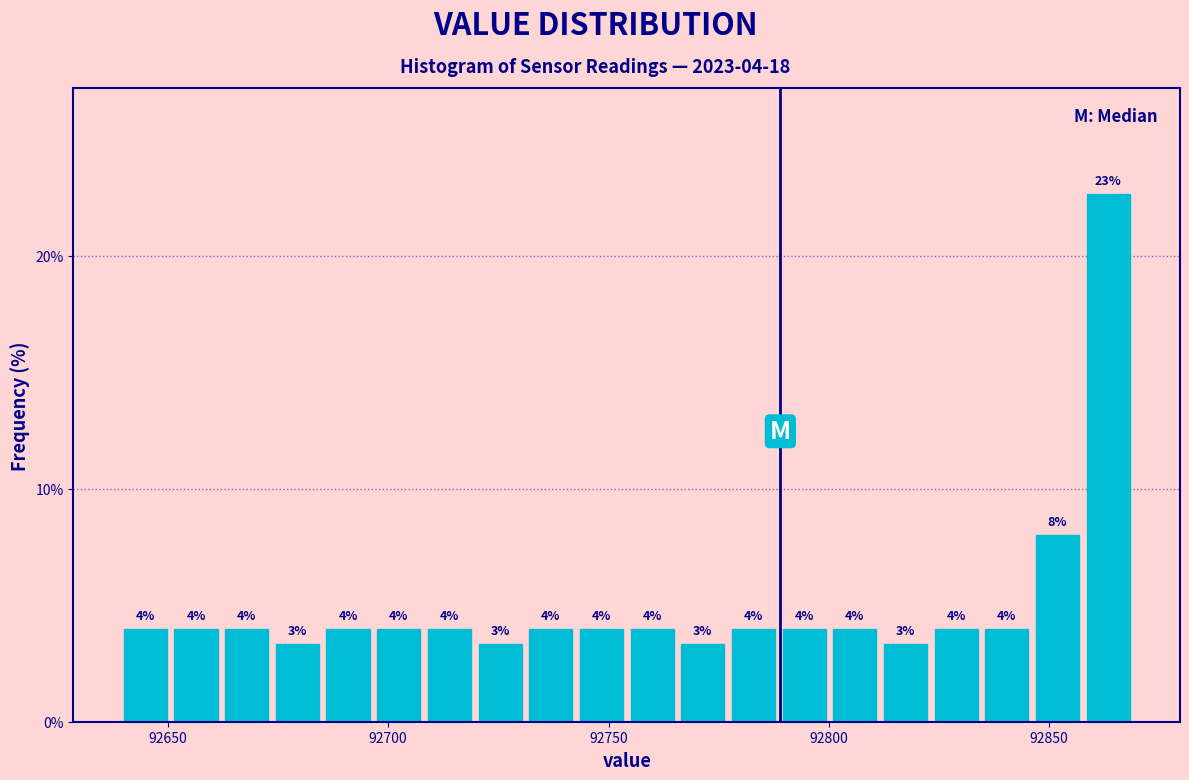

Read against the x-axis, roughly where is the centre of the tallest bar?

92865